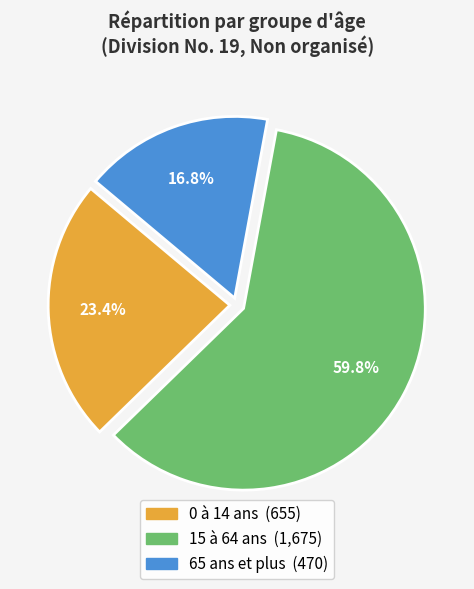

To the nearest percent, what is the difference between the largest and smallest slice percentages?

43%